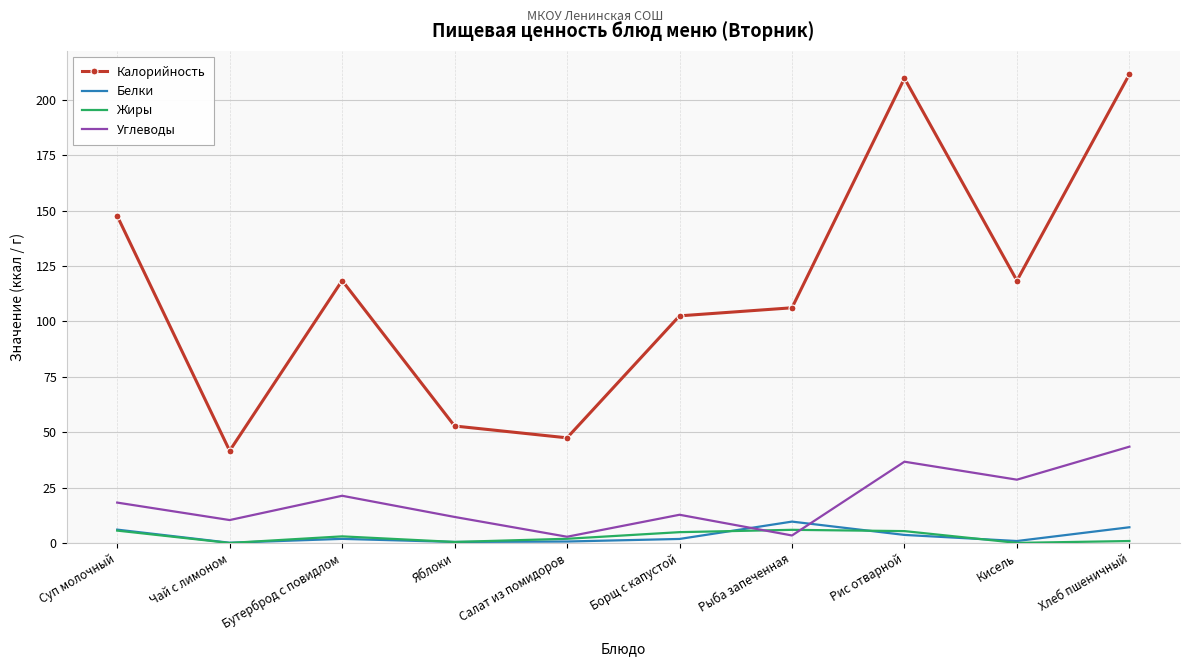

What is the spread (max minus min) of values at Чай с лимоном?

41.6